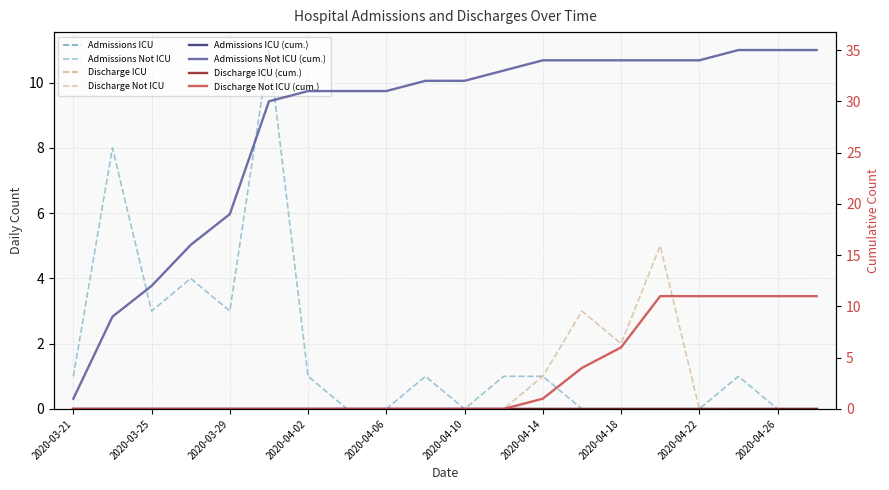

Is it true that Discharge Not ICU equals 3 at 2020-03-29?

False